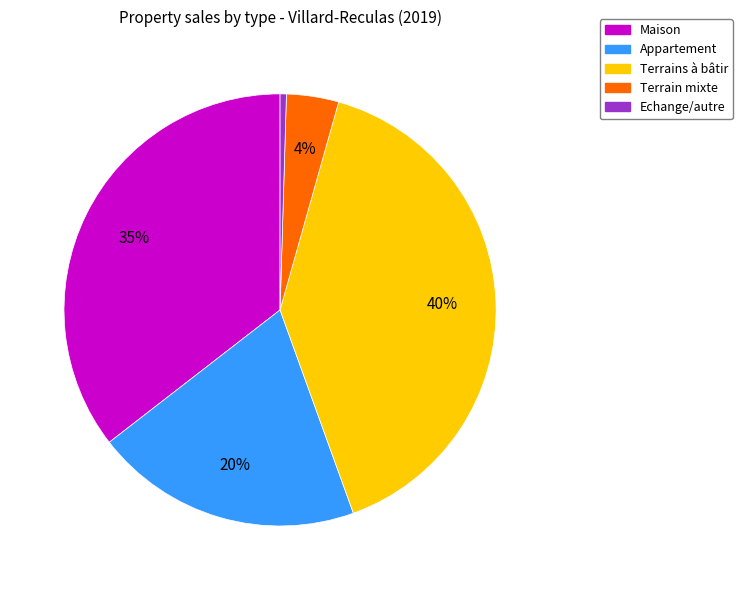

Is there a majority slice in this chart?

No